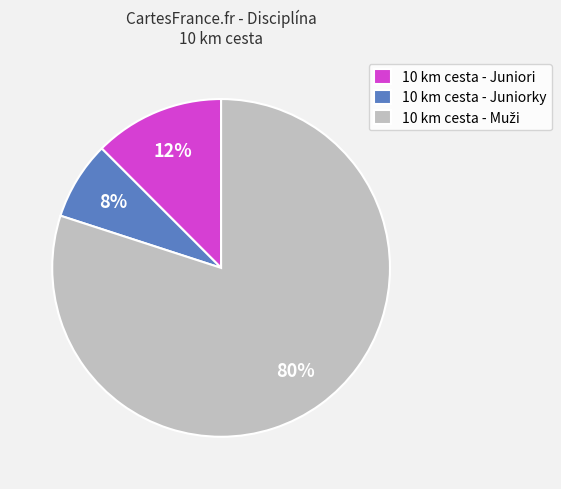

Is there any slice that represents more than half of the pie?

Yes